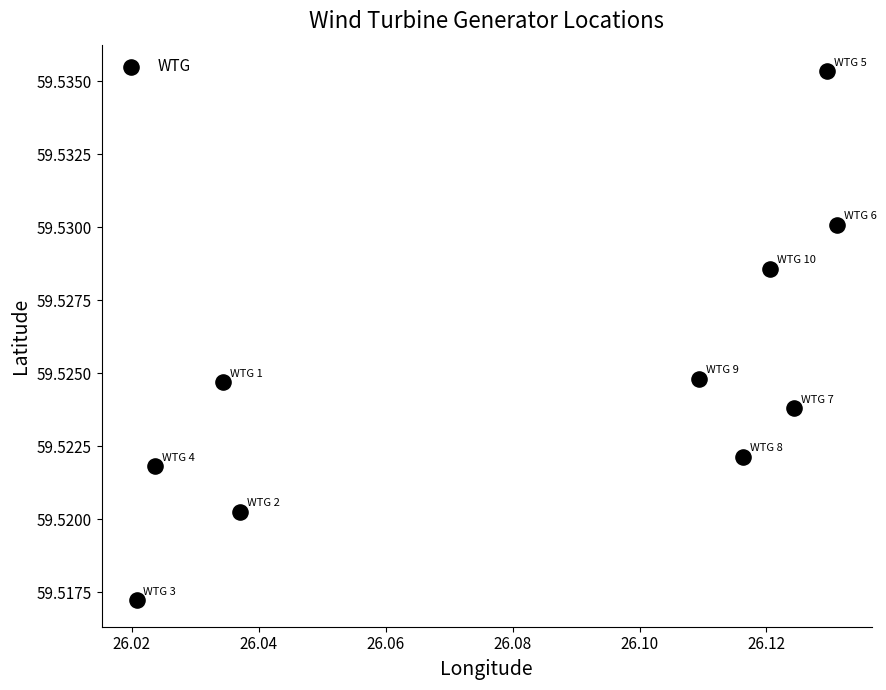

What is the average X value?

26.1